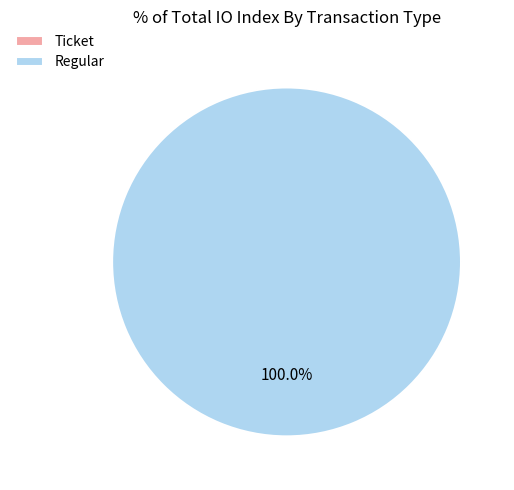

Does Ticket account for over 50% of the chart?

No